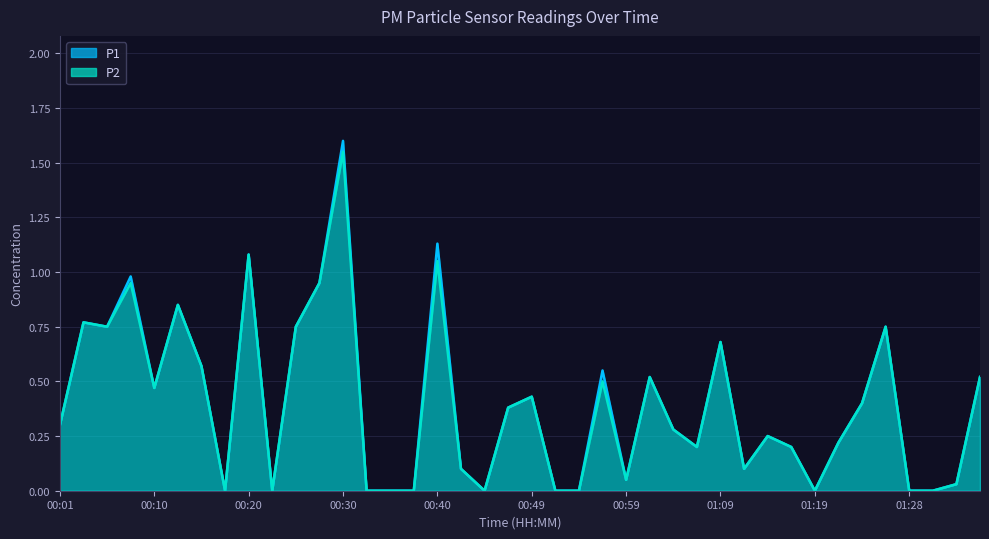

What is the average value of the P2 series?

0.4